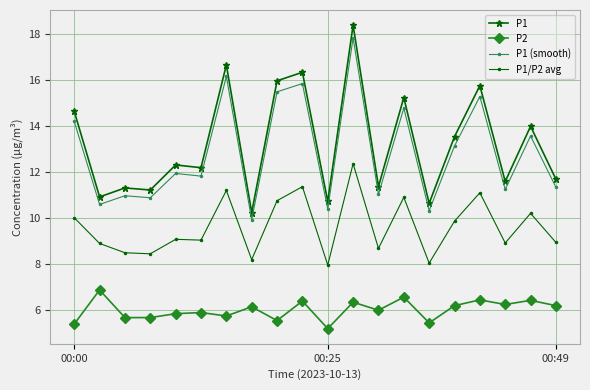

What is the minimum value for P1 (smooth)?

9.9